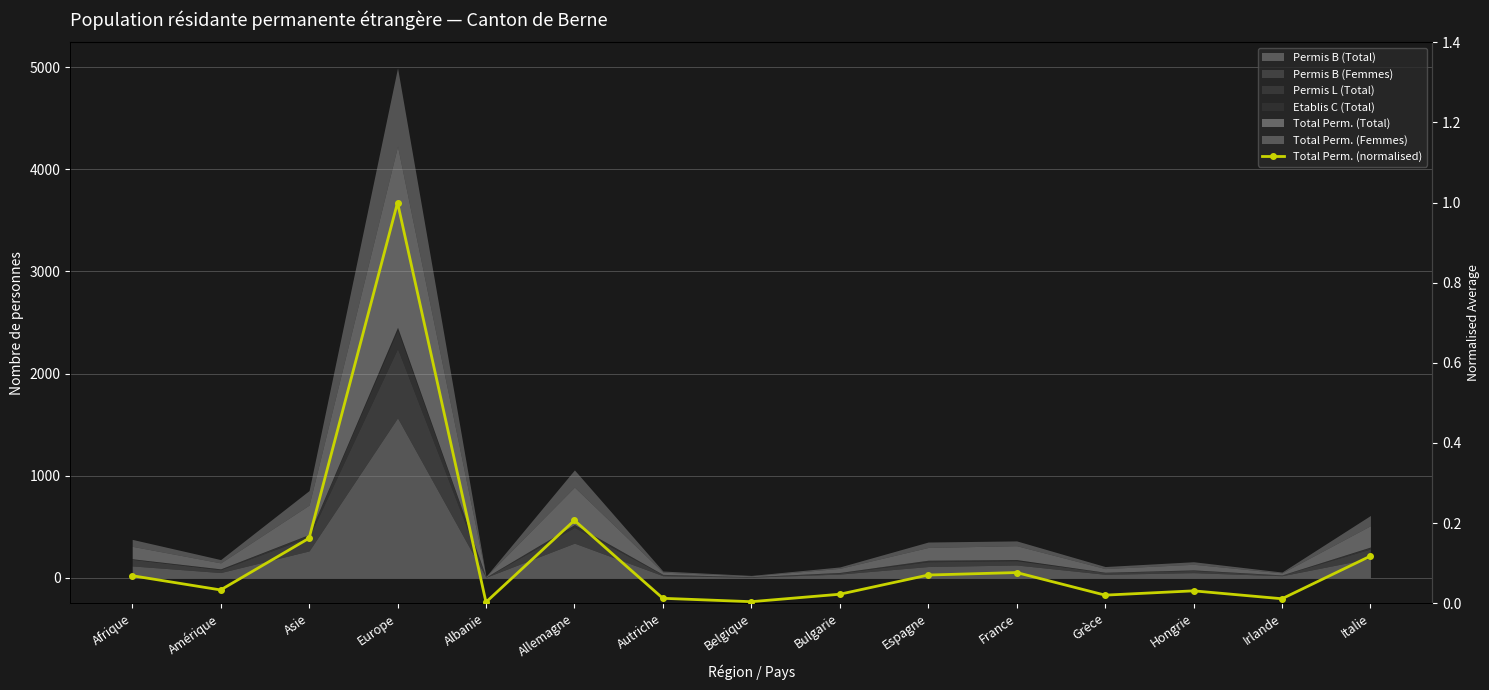

Rank the categories by value from lowest to highest.

Albanie, Belgique, Irlande, Autriche, Grèce, Bulgarie, Hongrie, Amérique, Afrique, Espagne, France, Italie, Asie, Allemagne, Europe